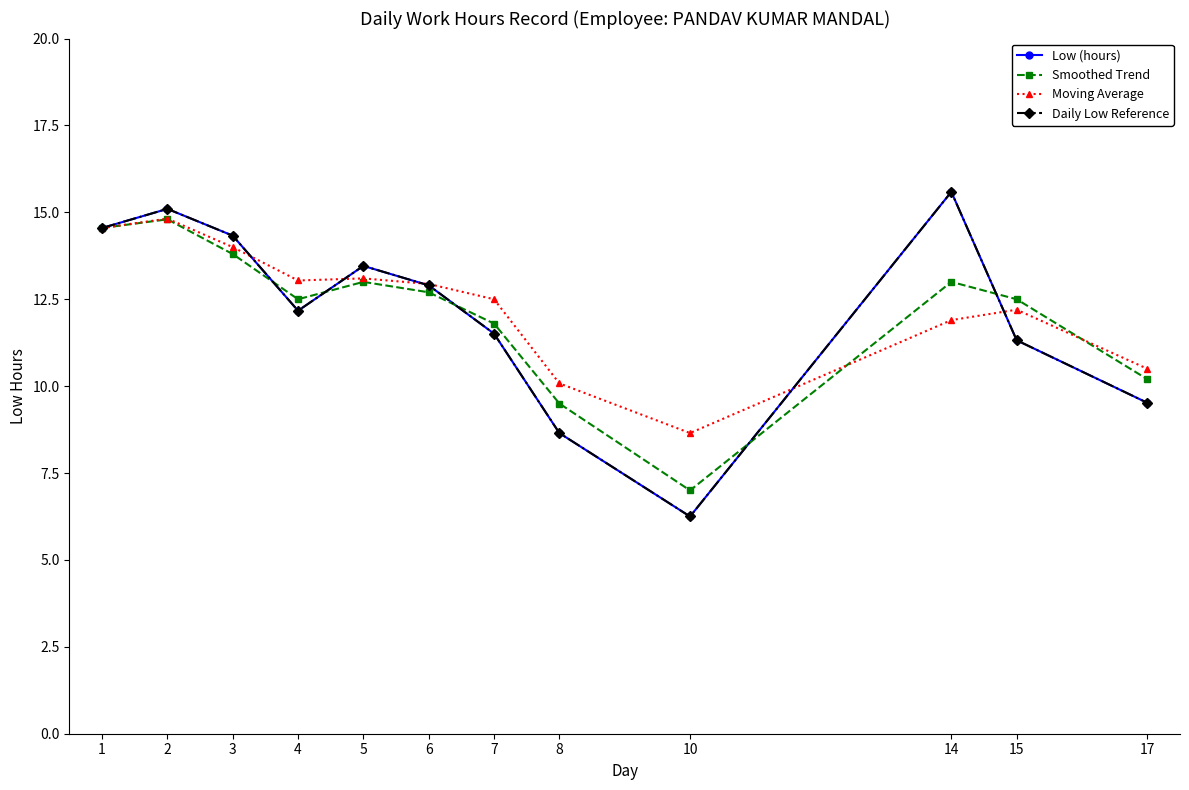

Is this an area chart (filled region under the line)?

No